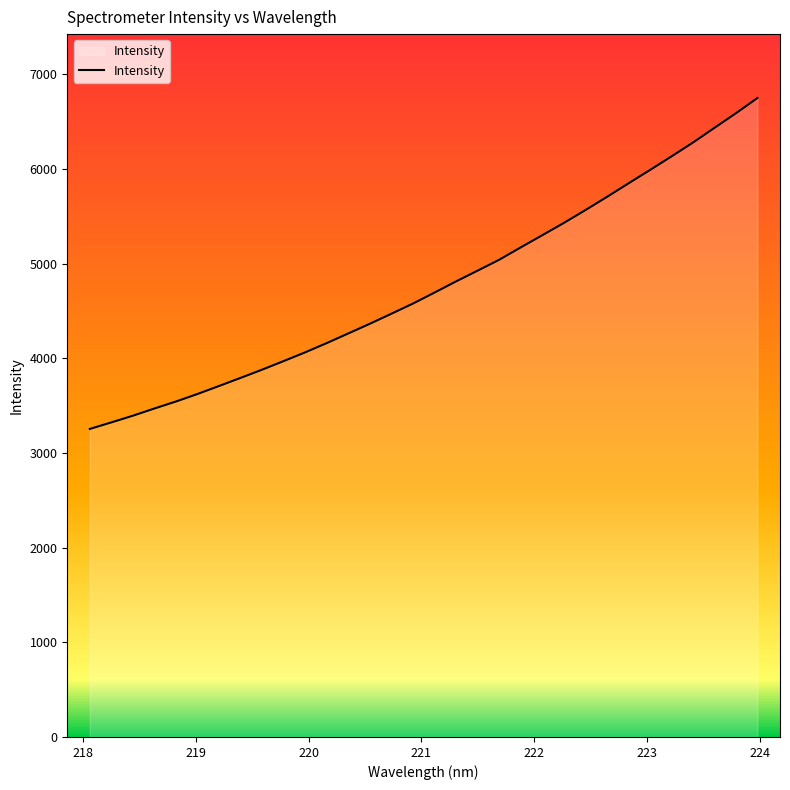

What is the smallest value displayed?

3253.1